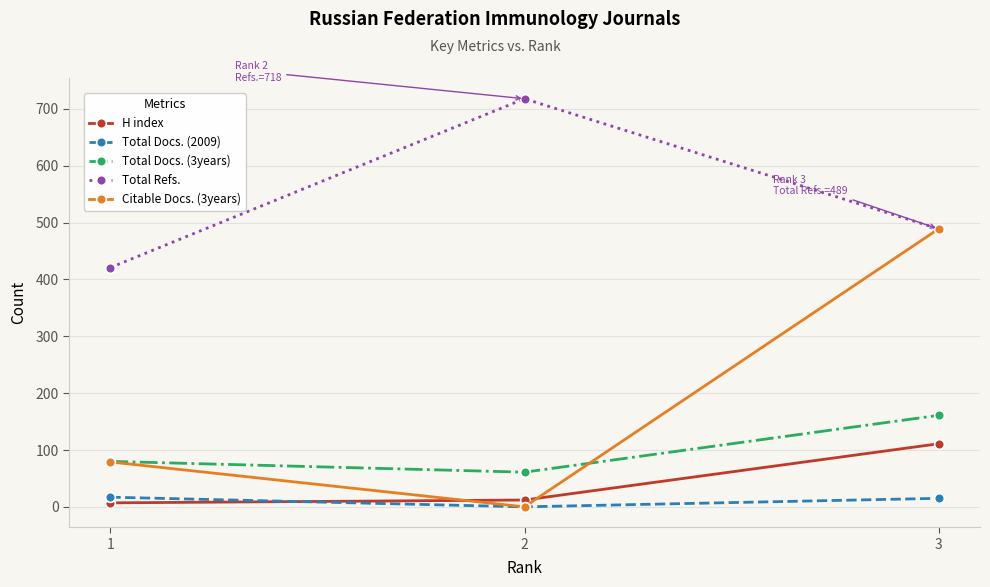

Which series changed the most between 1 and 3?

Citable Docs. (3years)